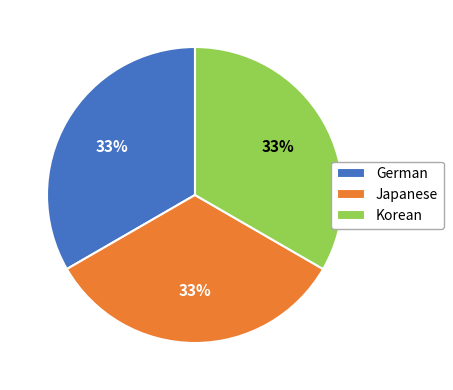

To the nearest percent, what portion does Korean represent?

33%